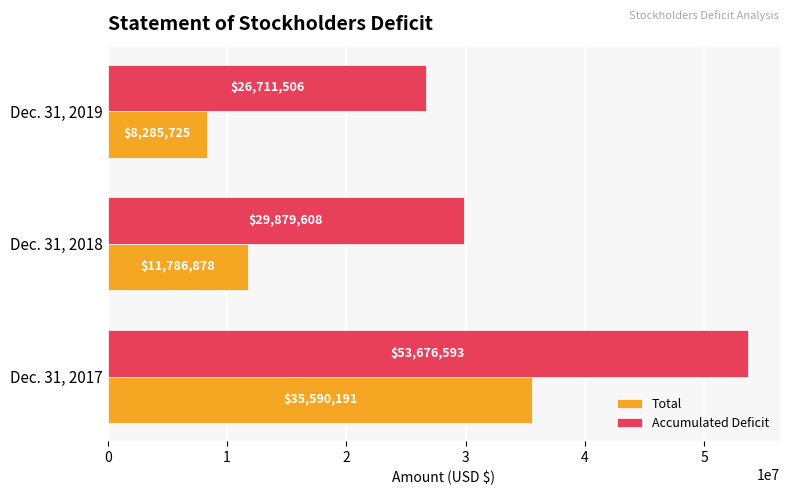

What is the sum of all Accumulated Deficit values?

110267707